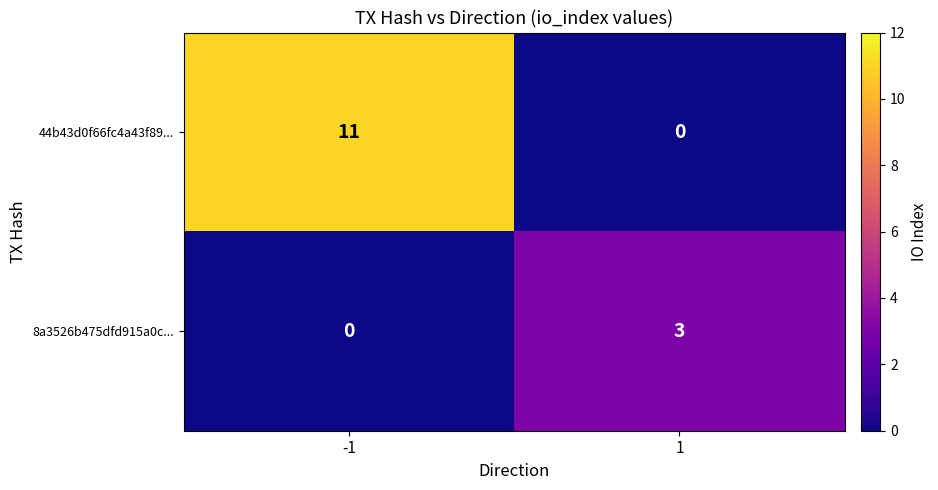

What is the maximum value for 44b43d0f66fc4a43f89...?

11